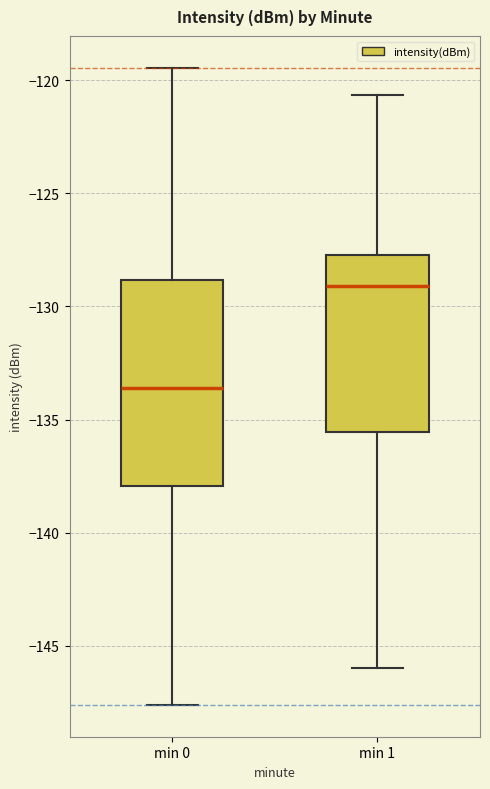

Reading left to right, read every box against the y-axis: the position of its median line, the range the box covers, and the ends of its whiskers. The values are not printed on the chart, so give them approximately, as read against the axis.

min 0: median -133.5, box -138.0 to -129.0, whiskers -147.5 to -119.5
min 1: median -129.0, box -135.5 to -127.5, whiskers -146.0 to -120.5